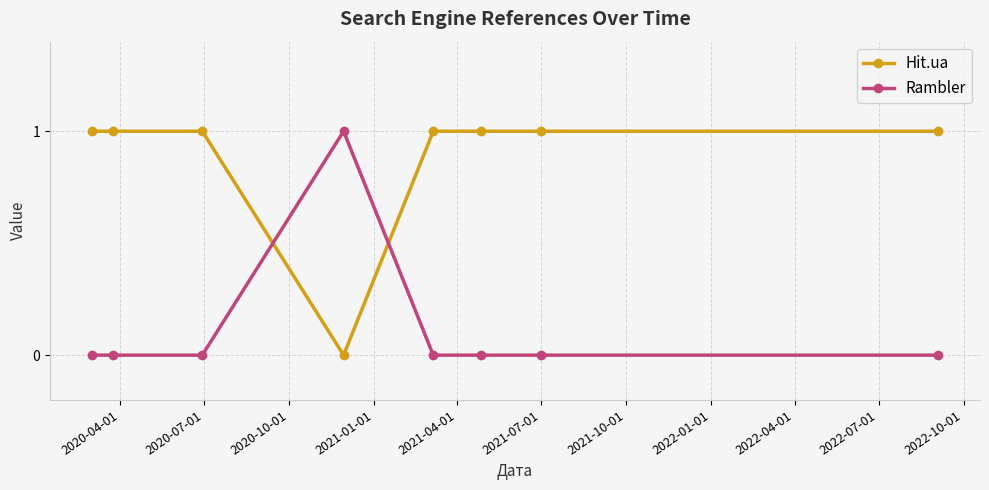

How many times do Rambler and Hit.ua cross each other?

2